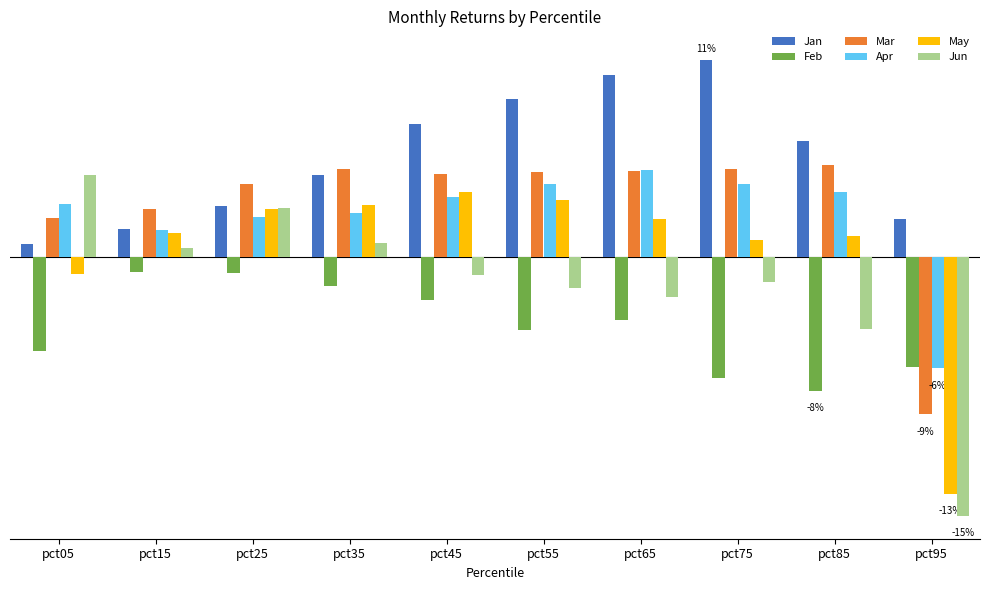

Does the chart contain any negative values?

Yes